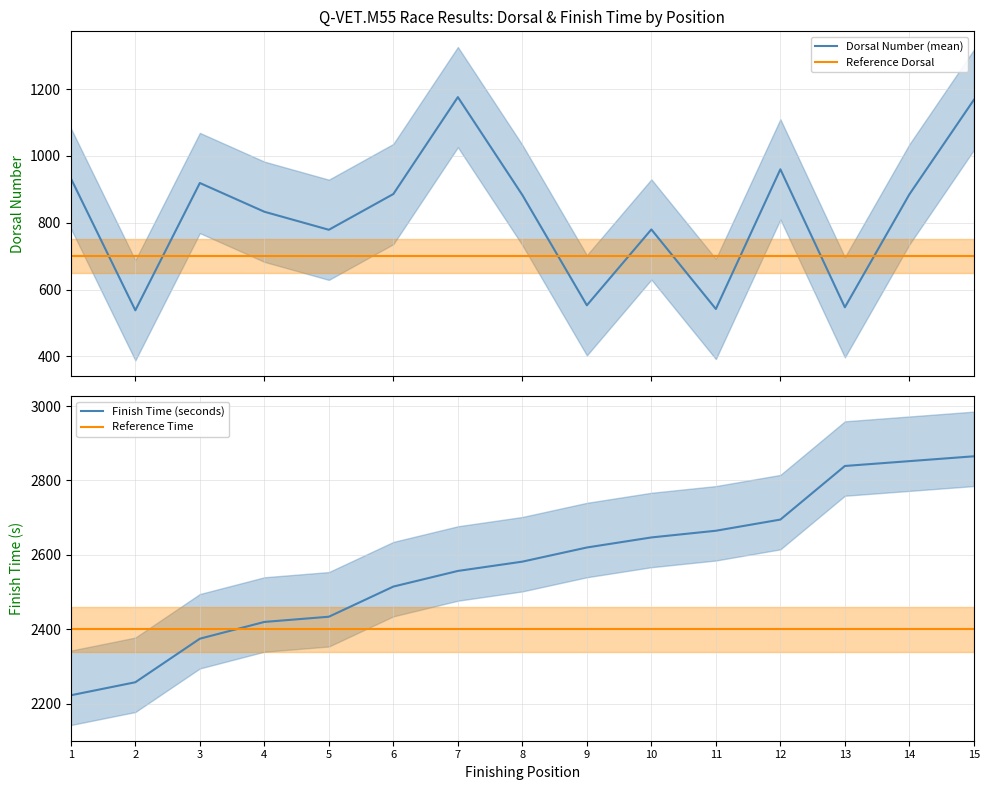

What is the sum of all Reference Dorsal values?

10500